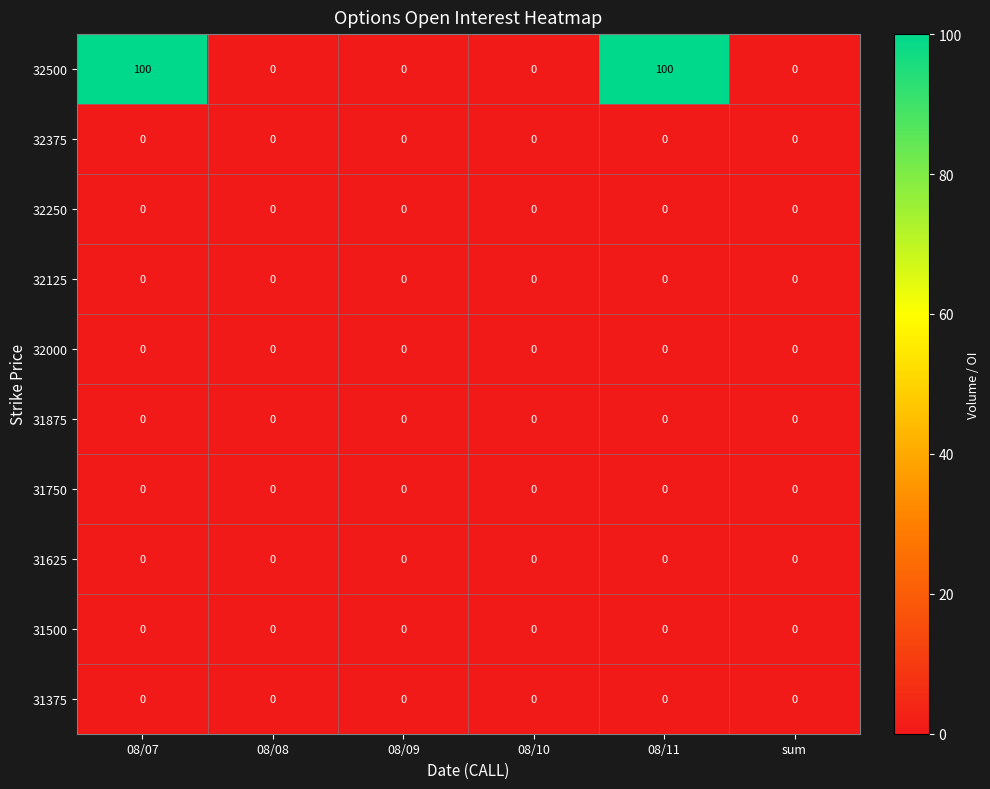

Which series has the largest range (max minus min)?

32500